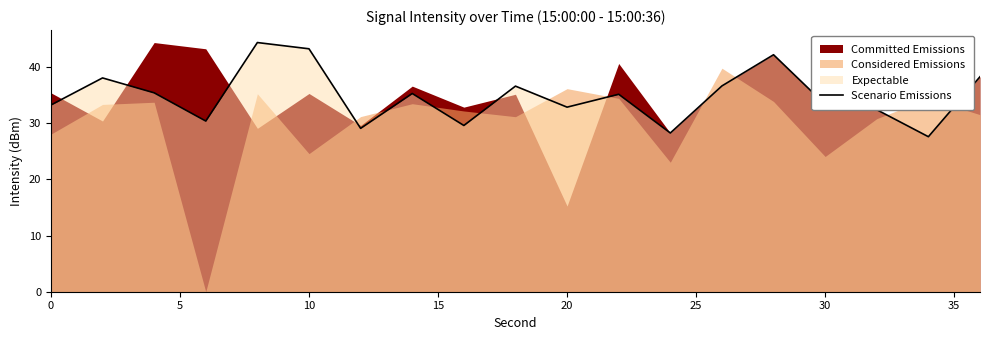

What is the lowest value of the Scenario Emissions series?

27.6